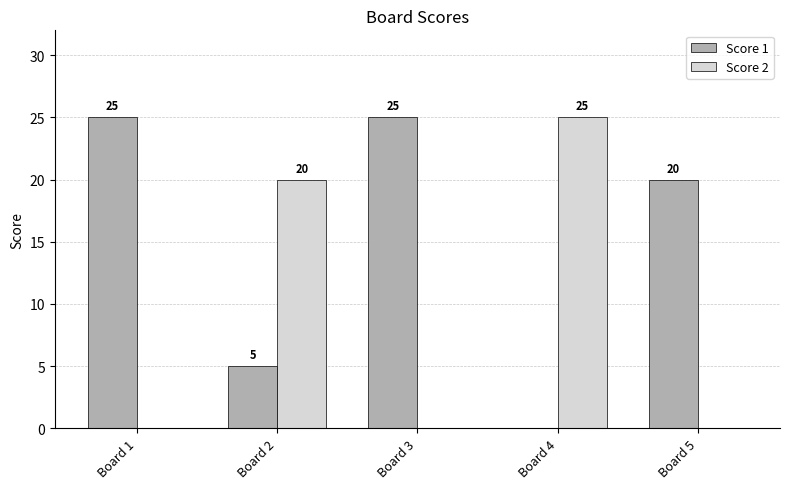

What is the total value across all series at Board 4?

25